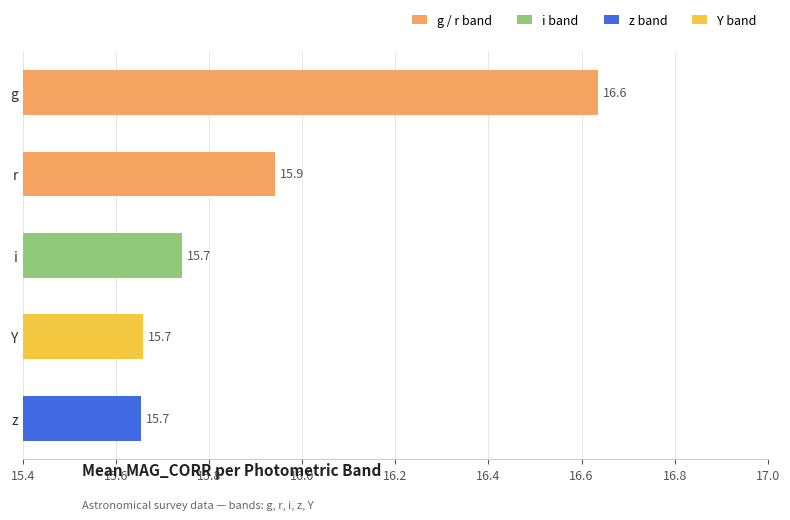

What is the smallest value displayed?

15.7